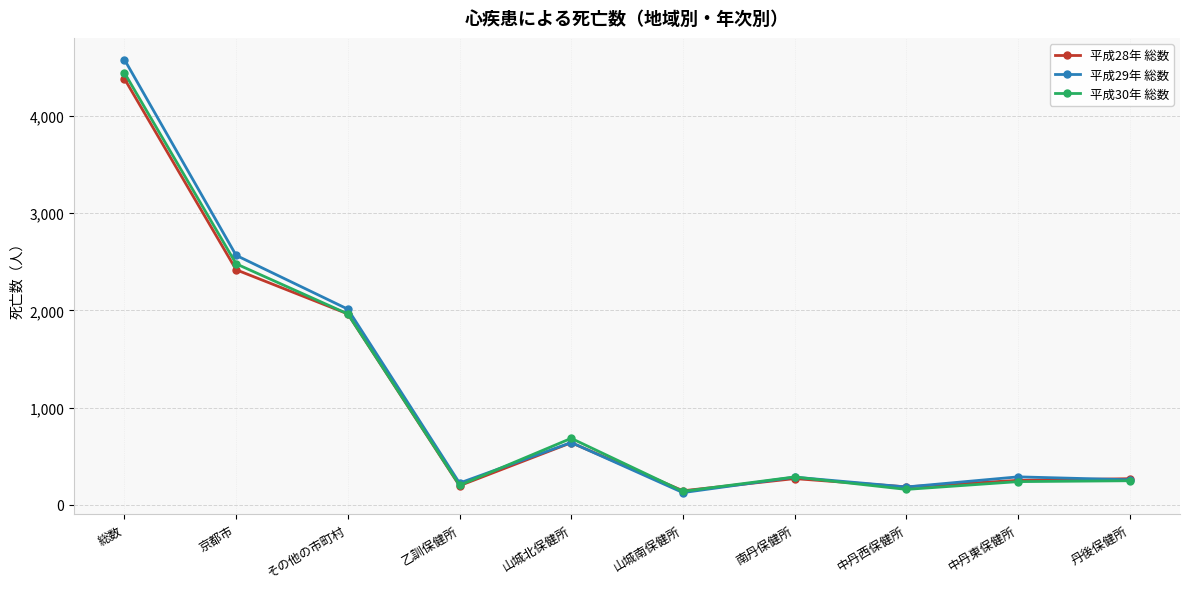

Which series has the widest spread of values?

平成29年 総数